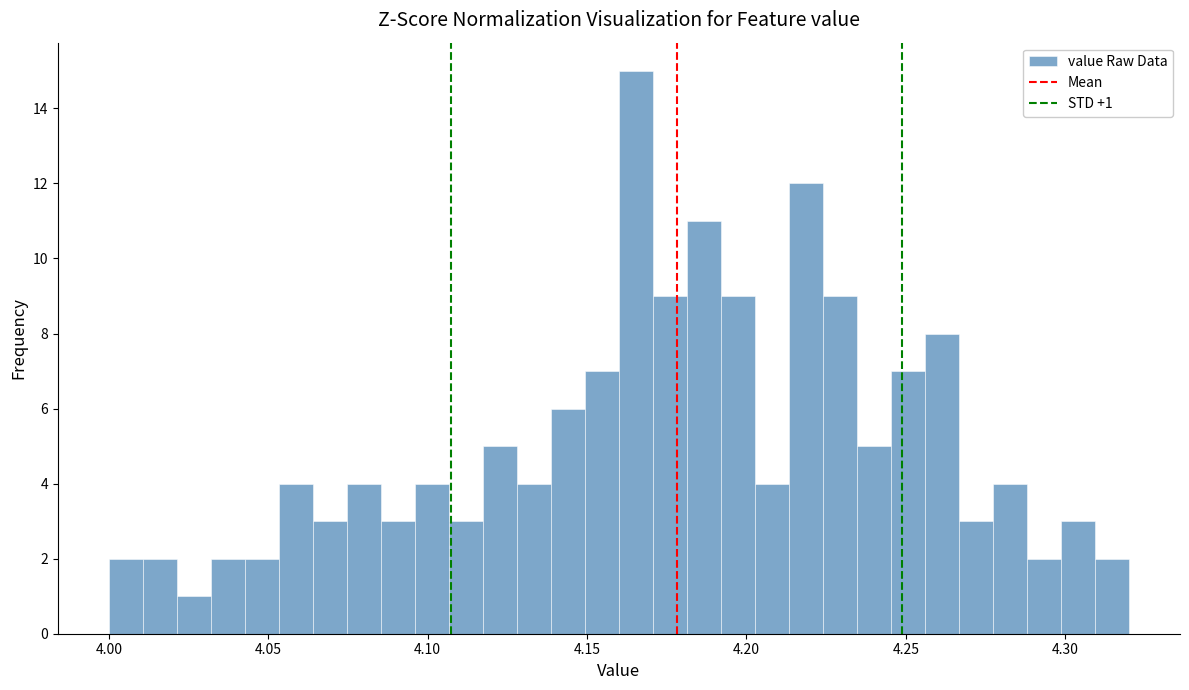

Read against the x-axis, roughly where is the centre of the tallest bar?

4.165